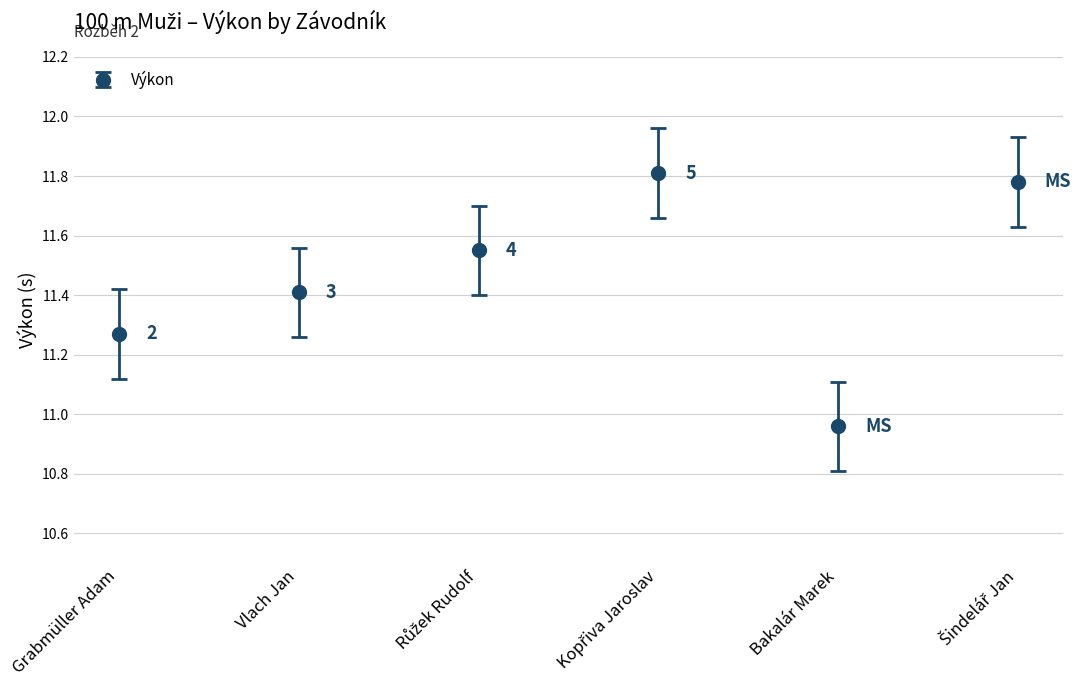

Where does the data first go above 11?

Grabmüller Adam